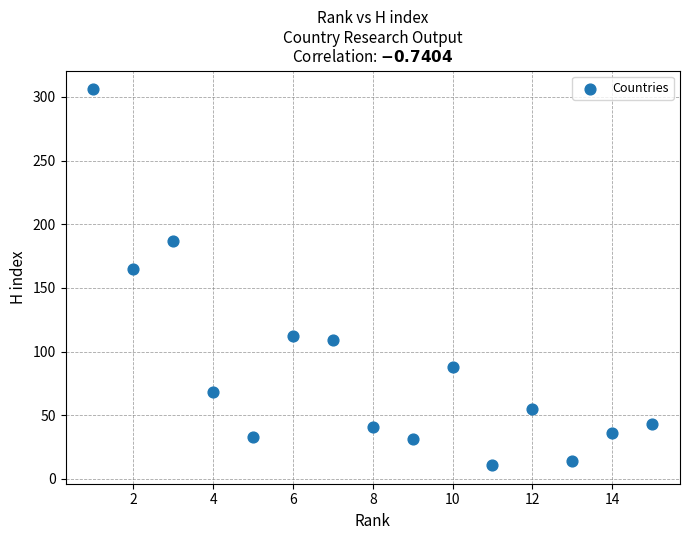

What is the range of Y values (max minus min)?

295